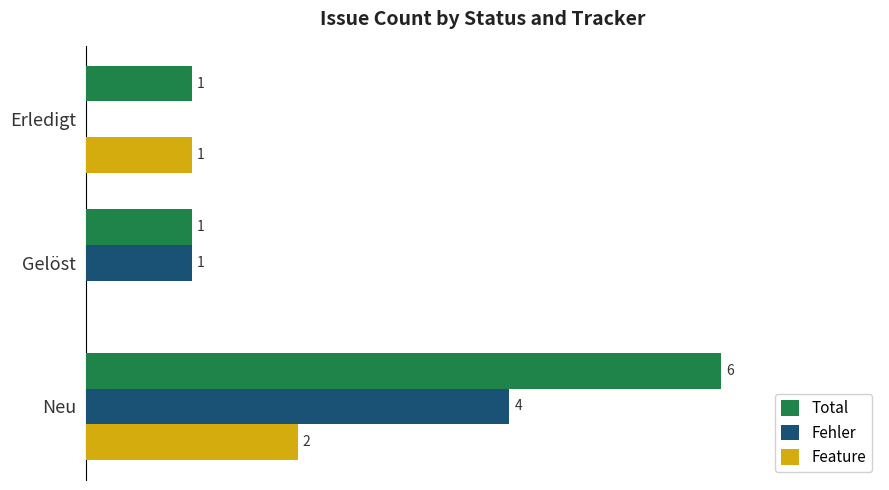

What are all the series names shown in the legend?

Total, Fehler, Feature